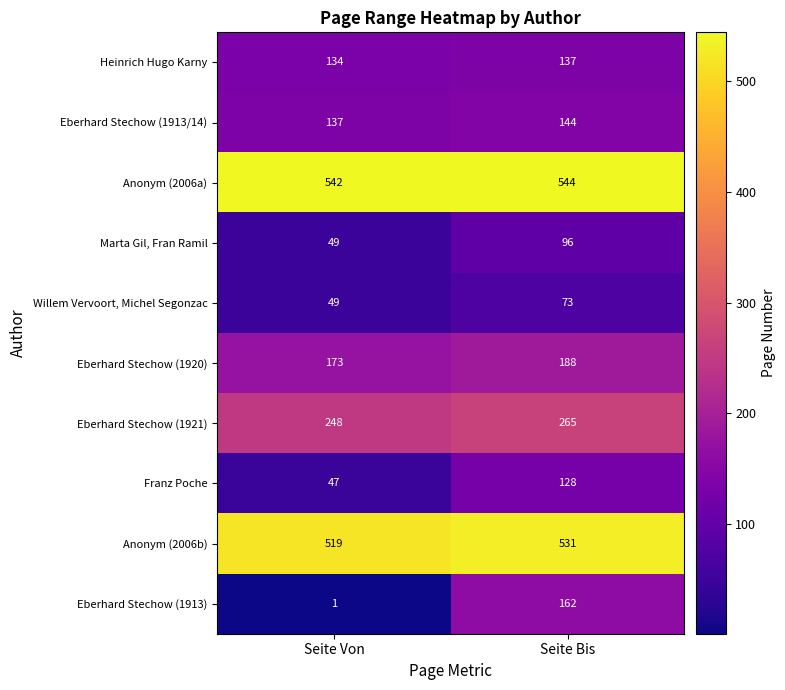

What is the sum of all Marta Gil, Fran Ramil values?

145